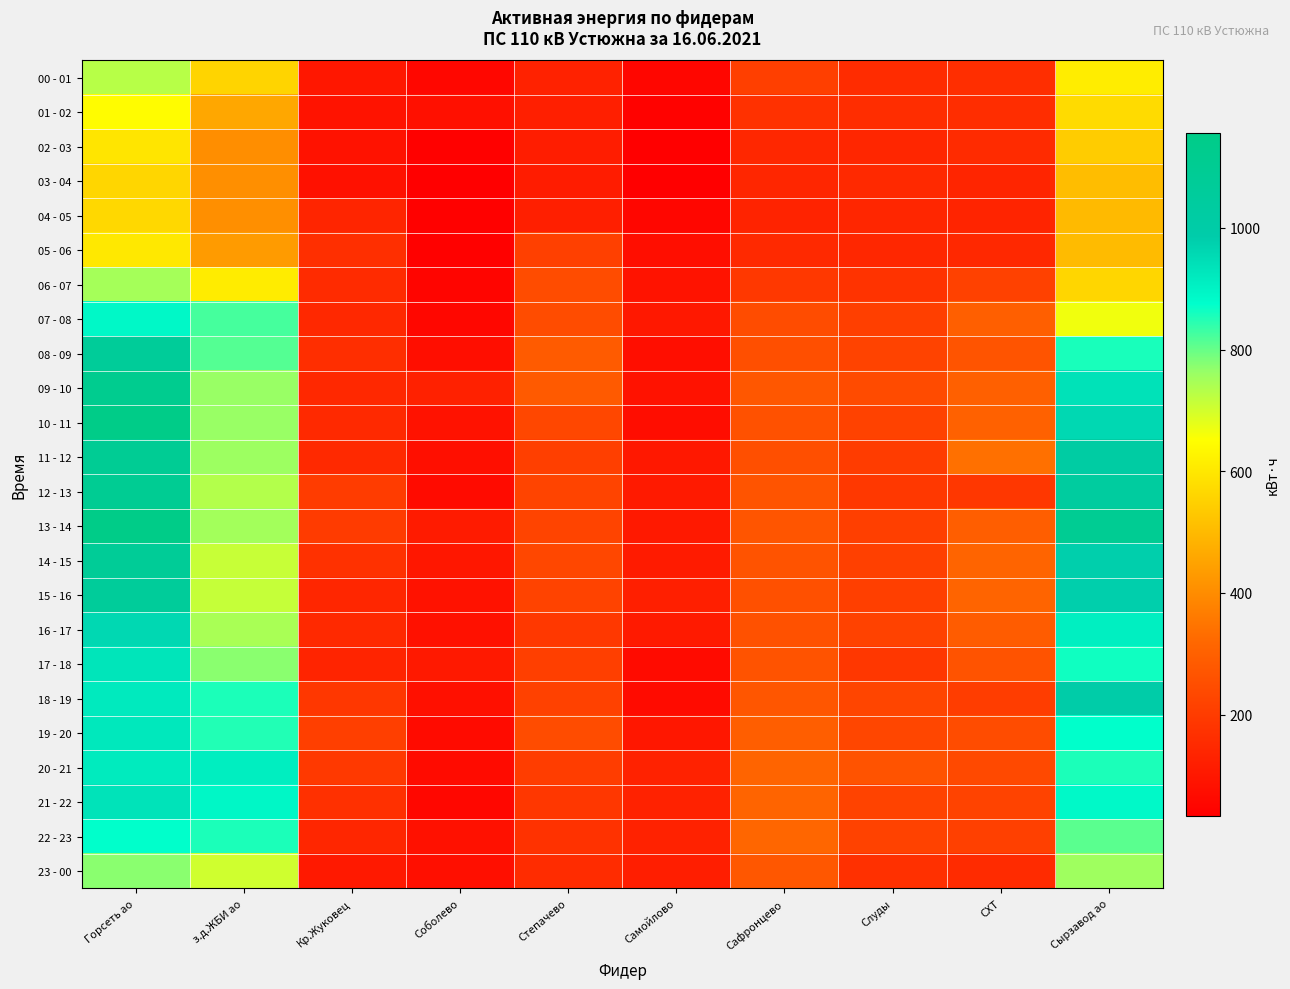

Reading left to right, transcribe all the data shown in this chart.

00 - 01: Горсеть ао=728.8	з.д.ЖБИ ао=555.6	Кр.Жуковец=97.7	Соболево=57.0	Степачево=128.0	Самойлово=51.4	Сафронцево=209.0	Слуды=158.4	СХТ=161.4	Сырзавод ао=614.4
01 - 02: Горсеть ао=645.6	з.д.ЖБИ ао=458.4	Кр.Жуковец=88.7	Соболево=80.0	Степачево=122.6	Самойлово=41.4	Сафронцево=170.8	Слуды=158.8	СХТ=158.8	Сырзавод ао=571.2
02 - 03: Горсеть ао=592.8	з.д.ЖБИ ао=403.2	Кр.Жуковец=84.8	Соболево=38.8	Степачево=115.4	Самойлово=35.4	Сафронцево=141.4	Слуды=139.6	СХТ=152.0	Сырзавод ао=539.2
03 - 04: Горсеть ао=560.0	з.д.ЖБИ ао=405.6	Кр.Жуковец=83.8	Соболево=37.0	Степачево=113.8	Самойлово=33.6	Сафронцево=140.4	Слуды=149.0	СХТ=138.6	Сырзавод ао=506.4
04 - 05: Горсеть ао=565.6	з.д.ЖБИ ао=405.6	Кр.Жуковец=138.4	Соболево=38.4	Степачево=123.4	Самойлово=51.6	Сафронцево=132.8	Слуды=139.8	СХТ=135.2	Сырзавод ао=500.0
05 - 06: Горсеть ао=602.4	з.д.ЖБИ ао=432.0	Кр.Жуковец=164.4	Соболево=38.0	Степачево=211.8	Самойлово=75.2	Сафронцево=148.2	Слуды=142.2	СХТ=146.2	Сырзавод ао=502.4
06 - 07: Горсеть ао=748.8	з.д.ЖБИ ао=610.8	Кр.Жуковец=154.8	Соболево=49.8	Степачево=246.2	Самойлово=86.8	Сафронцево=189.4	Слуды=177.2	СХТ=214.6	Сырзавод ао=560.0
07 - 08: Горсеть ао=890.4	з.д.ЖБИ ао=824.4	Кр.Жуковец=145.7	Соболево=55.6	Степачево=244.6	Самойлово=103.2	Сафронцево=244.8	Слуды=207.0	СХТ=296.4	Сырзавод ао=666.4
08 - 09: Горсеть ао=1067.2	з.д.ЖБИ ао=813.6	Кр.Жуковец=161.8	Соболево=74.2	Степачево=287.0	Самойлово=73.6	Сафронцево=254.2	Слуды=221.0	СХТ=266.0	Сырзавод ао=857.6
09 - 10: Горсеть ао=1118.4	з.д.ЖБИ ао=762.0	Кр.Жуковец=145.8	Соболево=127.8	Степачево=283.2	Самойлово=84.8	Сафронцево=272.6	Слуды=242.6	СХТ=300.6	Сырзавод ао=937.6
10 - 11: Горсеть ао=1156.0	з.д.ЖБИ ао=762.0	Кр.Жуковец=148.1	Соболево=85.8	Степачево=232.8	Самойлово=71.6	Сафронцево=259.0	Слуды=216.8	СХТ=302.2	Сырзавод ао=960.0
11 - 12: Горсеть ао=1093.6	з.д.ЖБИ ао=757.2	Кр.Жуковец=149.1	Соболево=78.2	Степачево=207.0	Самойлово=101.6	Сафронцево=254.0	Слуды=201.0	СХТ=336.8	Сырзавод ао=1020.8
12 - 13: Горсеть ао=1095.2	з.д.ЖБИ ао=734.4	Кр.Жуковец=201.0	Соболево=65.4	Степачево=222.8	Самойлово=106.4	Сафронцево=266.8	Слуды=189.4	СХТ=188.4	Сырзавод ао=1036.8
13 - 14: Горсеть ао=1152.8	з.д.ЖБИ ао=752.4	Кр.Жуковец=199.8	Соболево=110.0	Степачево=224.0	Самойлово=104.2	Сафронцево=269.8	Слуды=206.8	СХТ=293.2	Сырзавод ао=1098.4
14 - 15: Горсеть ао=1078.4	з.д.ЖБИ ао=711.6	Кр.Жуковец=169.7	Соболево=98.4	Степачево=230.2	Самойлово=111.2	Сафронцево=262.6	Слуды=212.2	СХТ=311.6	Сырзавод ао=980.0
15 - 16: Горсеть ао=1064.8	з.д.ЖБИ ао=714.0	Кр.Жуковец=140.6	Соболево=85.6	Степачево=219.4	Самойлово=121.0	Сафронцево=255.6	Слуды=208.0	СХТ=312.0	Сырзавод ао=980.0
16 - 17: Горсеть ао=960.0	з.д.ЖБИ ао=745.2	Кр.Жуковец=149.6	Соболево=83.6	Степачево=190.0	Самойлово=106.4	Сафронцево=258.6	Слуды=215.6	СХТ=289.2	Сырзавод ао=908.8
17 - 18: Горсеть ао=931.2	з.д.ЖБИ ао=772.8	Кр.Жуковец=135.6	Соболево=104.6	Степачево=209.4	Самойлово=67.6	Сафронцево=264.0	Слуды=187.8	СХТ=264.0	Сырзавод ао=863.2
18 - 19: Горсеть ао=920.8	з.д.ЖБИ ао=854.4	Кр.Жуковец=187.1	Соболево=80.4	Степачево=214.6	Самойлово=66.4	Сафронцево=270.6	Слуды=226.2	СХТ=202.6	Сырзавод ао=993.6
19 - 20: Горсеть ао=924.0	з.д.ЖБИ ао=849.6	Кр.Жуковец=209.6	Соболево=66.8	Степачево=246.2	Самойлово=99.8	Сафронцево=293.4	Слуды=227.0	СХТ=245.0	Сырзавод ао=875.2
20 - 21: Горсеть ао=918.4	з.д.ЖБИ ао=910.8	Кр.Жуковец=193.2	Соболево=66.0	Степачево=204.2	Самойлово=128.2	Сафронцево=311.6	Слуды=263.6	СХТ=236.0	Сырзавод ао=855.2
21 - 22: Горсеть ао=935.2	з.д.ЖБИ ао=892.8	Кр.Жуковец=169.5	Соболево=57.6	Степачево=186.4	Самойлово=129.2	Сафронцево=310.4	Слуды=220.4	СХТ=218.6	Сырзавод ао=886.4
22 - 23: Горсеть ао=873.6	з.д.ЖБИ ао=855.6	Кр.Жуковец=139.7	Соболево=82.6	Степачево=172.6	Самойлово=130.0	Сафронцево=316.0	Слуды=217.6	СХТ=211.4	Сырзавод ао=809.6
23 - 00: Горсеть ао=772.8	з.д.ЖБИ ао=703.2	Кр.Жуковец=105.6	Соболево=77.8	Степачево=158.4	Самойлово=117.2	Сафронцево=275.8	Слуды=167.8	СХТ=152.4	Сырзавод ао=756.0